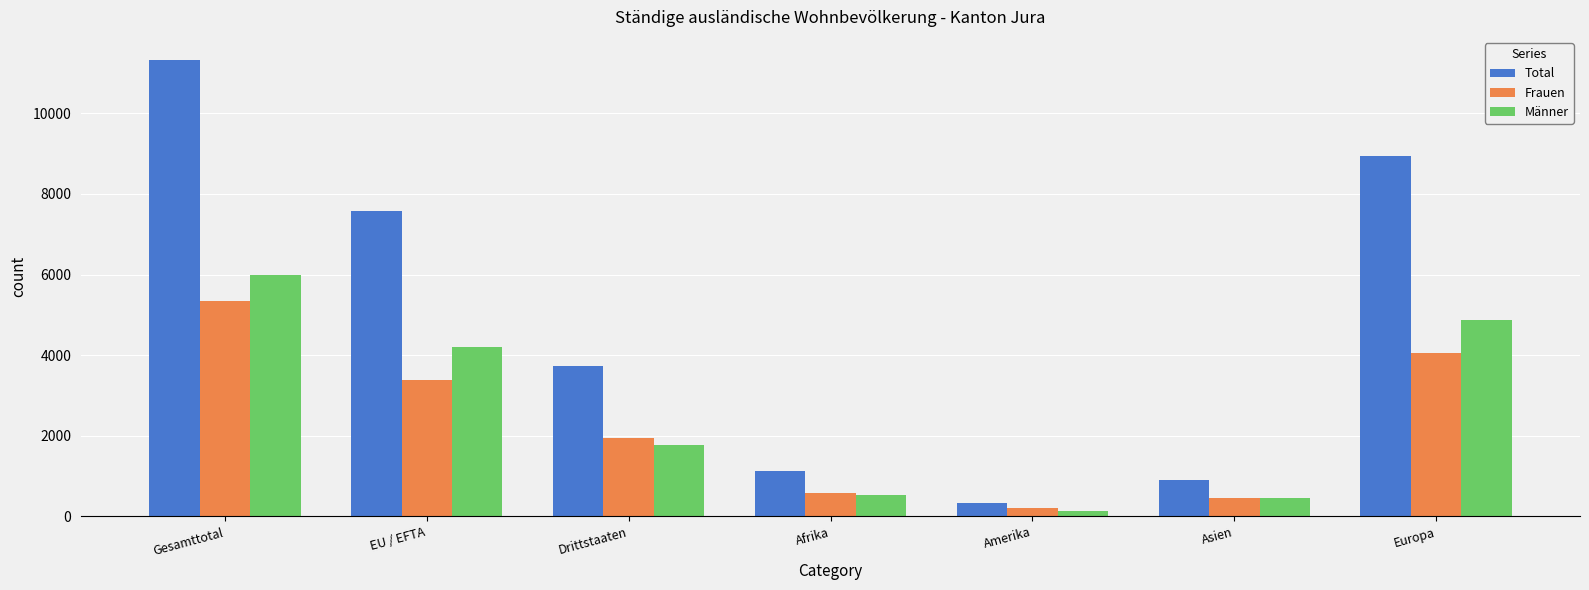

What is the label of the 6th bar from the right?

EU / EFTA